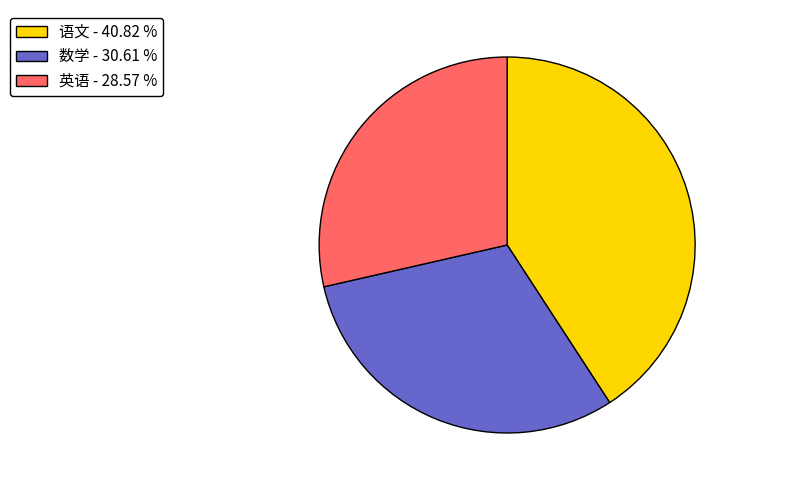

Which category has the biggest portion of the pie?

语文